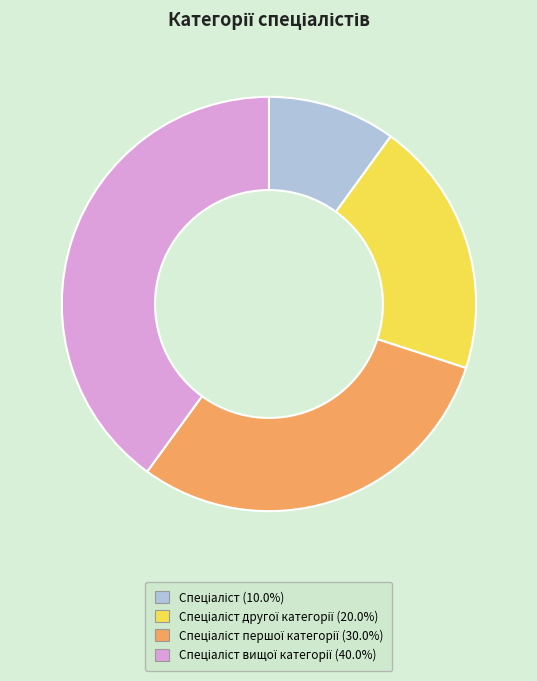

Is there a majority slice in this chart?

No